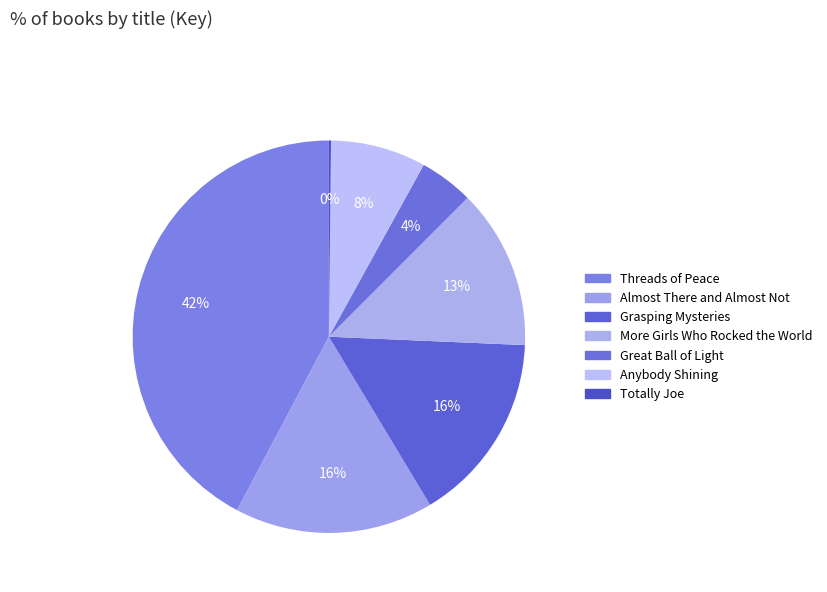

What is the ratio of the value at Anybody Shining to the value at Great Ball of Light?

1.8